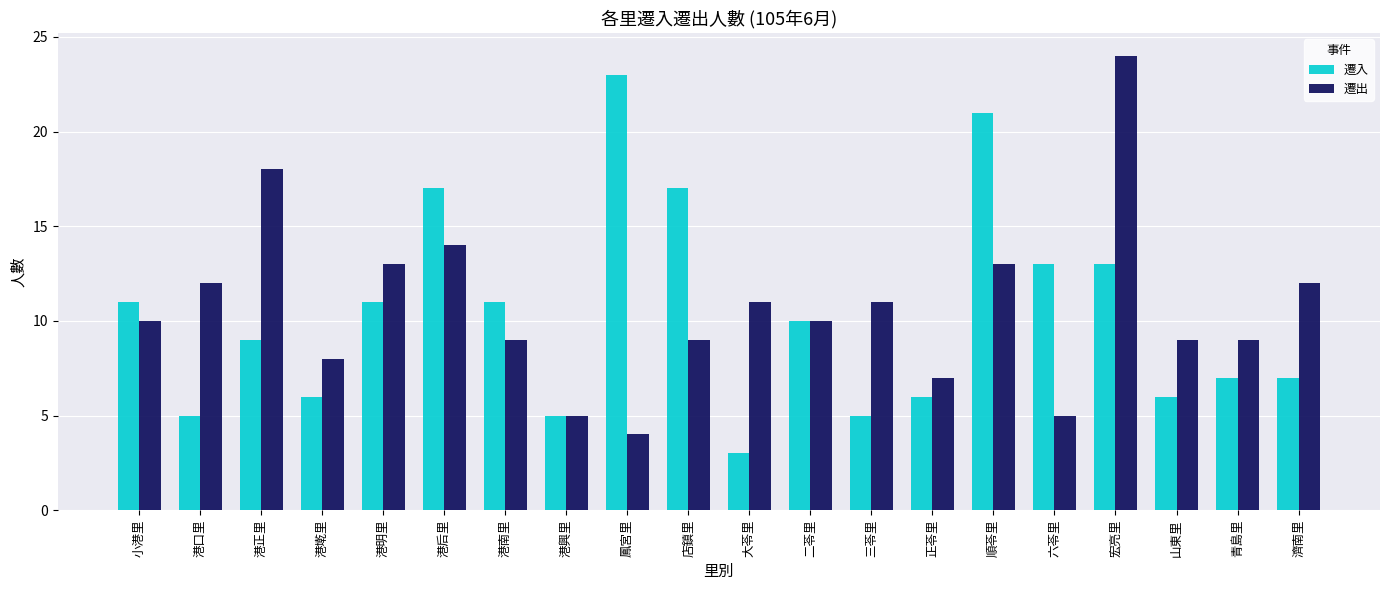

Does the chart contain any negative values?

No